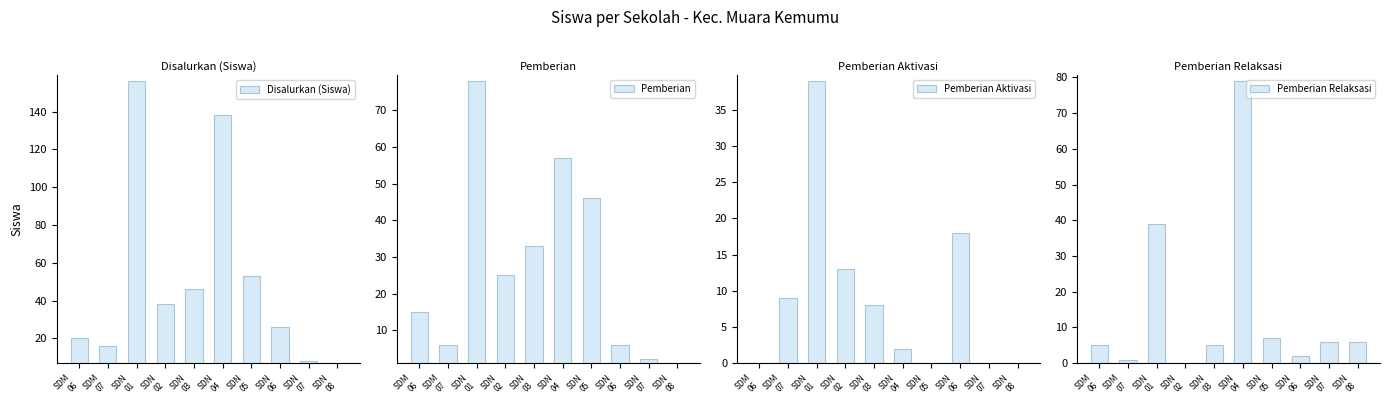

Reading left to right, what are all the values shown in this chart?

Disalurkan (Siswa): SDM
06=20	SDM
07=16	SDN
01=156	SDN
02=38	SDN
03=46	SDN
04=138	SDN
05=53	SDN
06=26	SDN
07=8	SDN
08=7
Pemberian: SDM
06=15	SDM
07=6	SDN
01=78	SDN
02=25	SDN
03=33	SDN
04=57	SDN
05=46	SDN
06=6	SDN
07=2	SDN
08=1
Pemberian Aktivasi: SDM
06=0	SDM
07=9	SDN
01=39	SDN
02=13	SDN
03=8	SDN
04=2	SDN
05=0	SDN
06=18	SDN
07=0	SDN
08=0
Pemberian Relaksasi: SDM
06=5	SDM
07=1	SDN
01=39	SDN
02=0	SDN
03=5	SDN
04=79	SDN
05=7	SDN
06=2	SDN
07=6	SDN
08=6